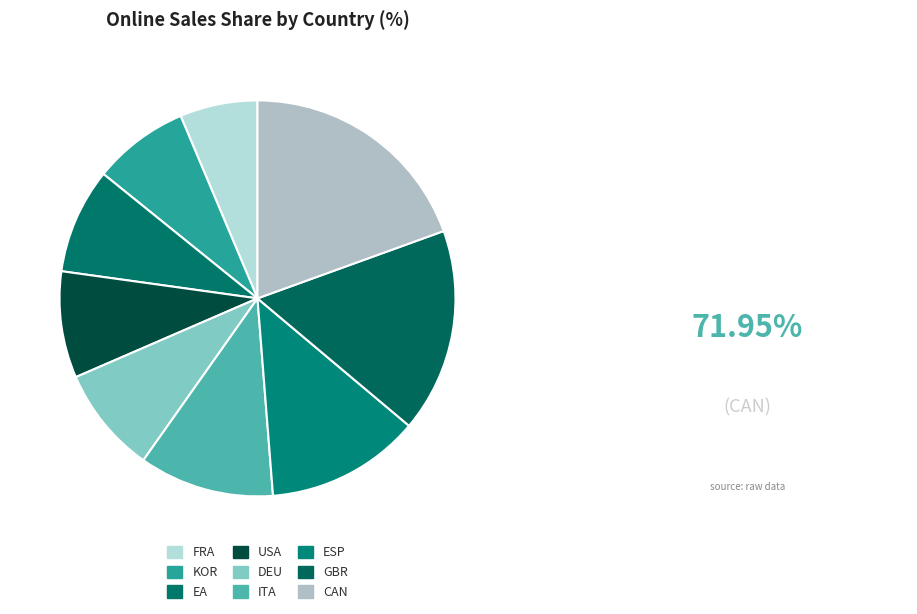

Count the number of slices in the pie.

9